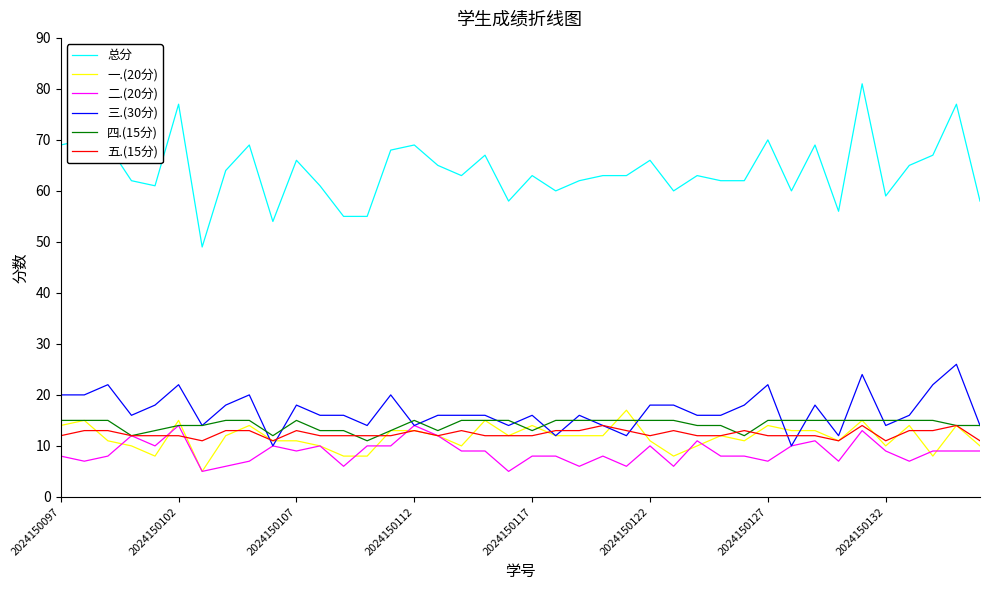

Which series has the widest spread of values?

总分